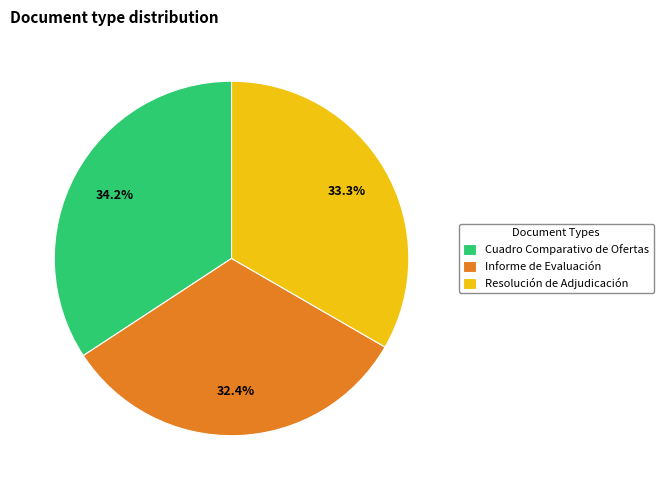

Approximately how many times larger is the value at Resolución de Adjudicación compared to Informe de Evaluación?

1.0